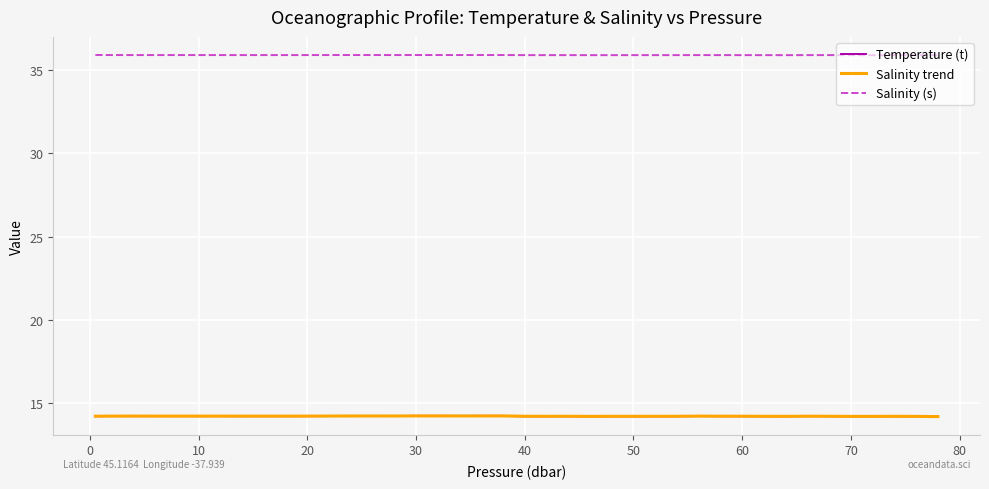

Which series has the largest range (max minus min)?

Temperature (t)